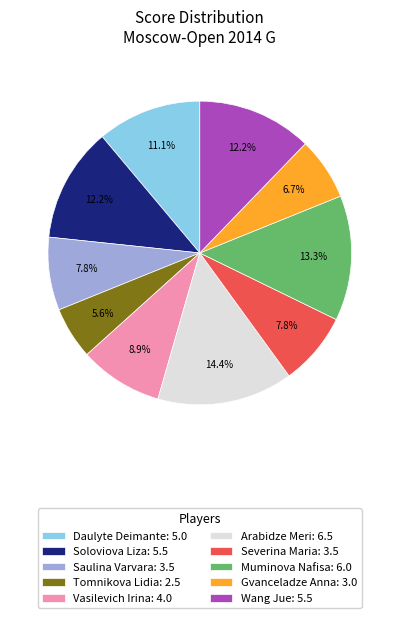

Which has a higher value, Severina Maria or Vasilevich Irina?

Vasilevich Irina